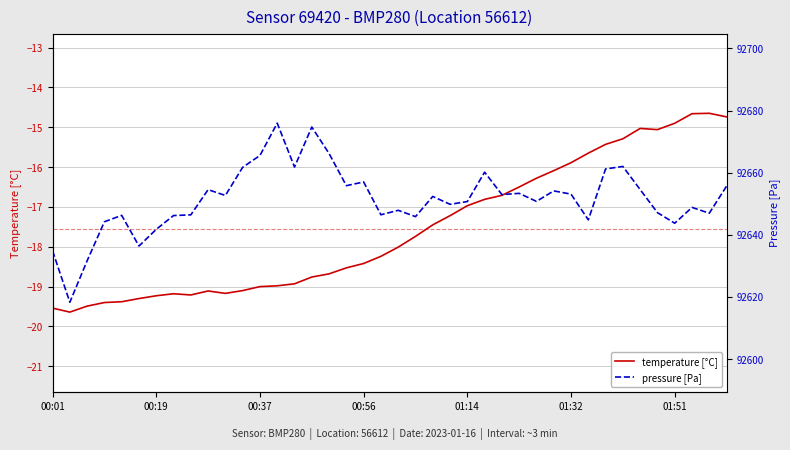

Does the chart have visible grid lines?

Yes